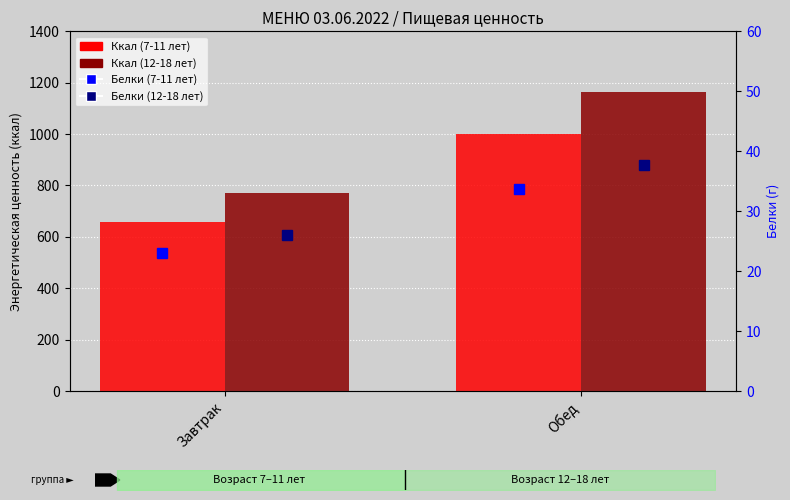

What is the spread (max minus min) of values at Завтрак?

745.9